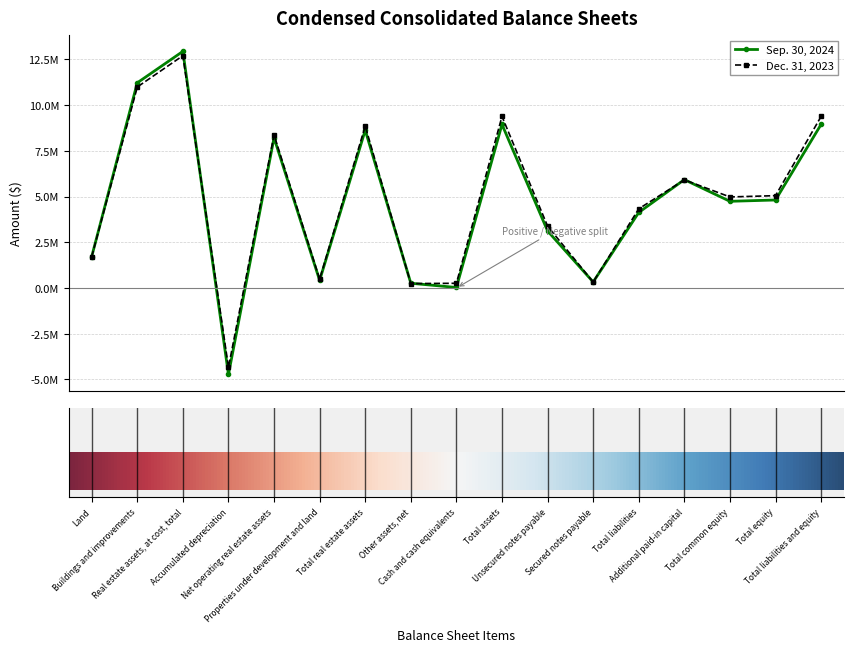

Rank the series by their maximum value, from lowest to highest.

Dec. 31, 2023, Sep. 30, 2024